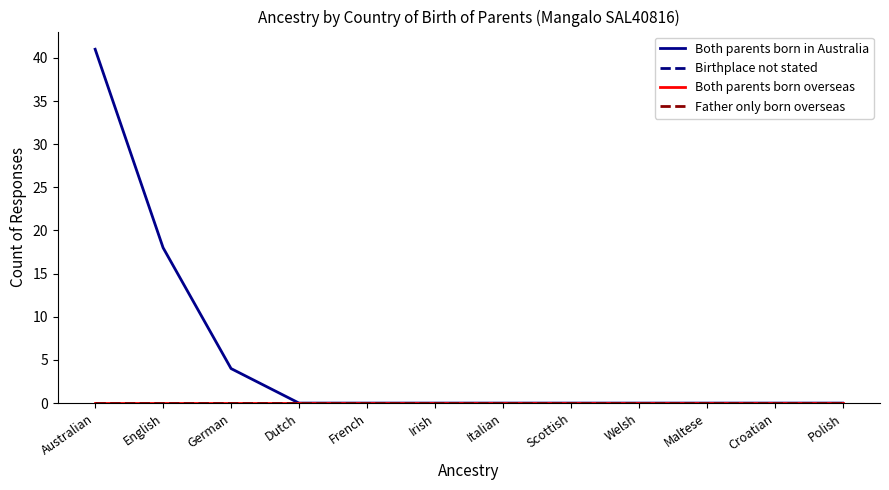

Is this an area chart (filled region under the line)?

No